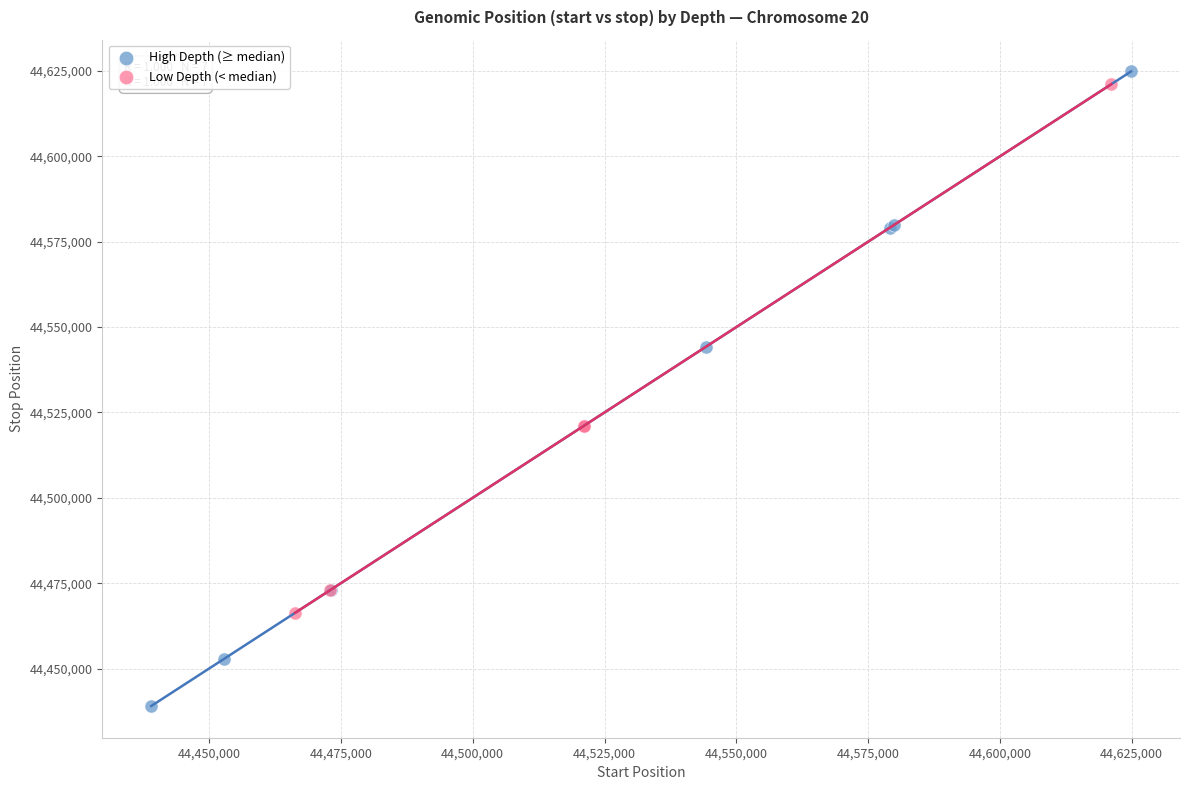

Which series has the widest spread of Y values?

High Depth (≥ median)